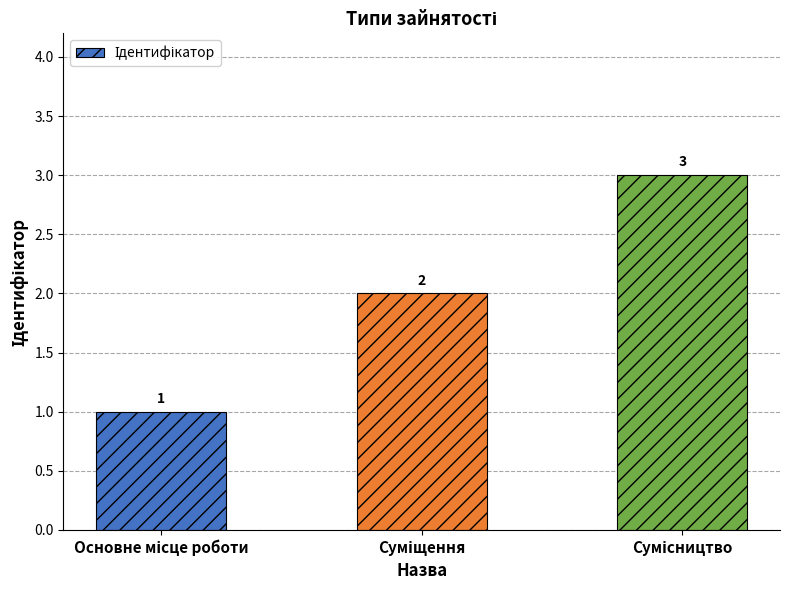

What is the difference between the maximum and minimum values?

2